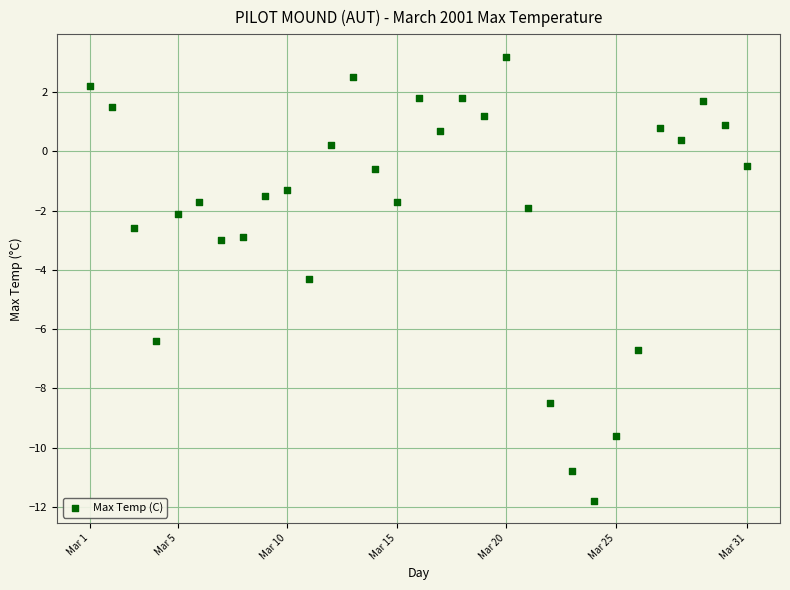

What Y value in the scatter plot is closest to -4?

-4.3